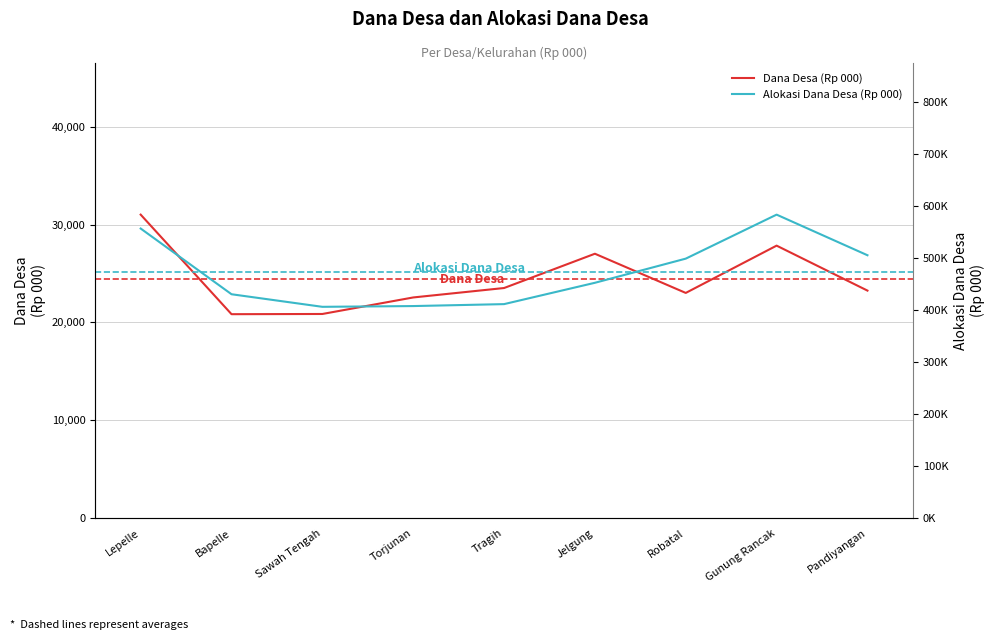

List the series in order of their overall mean, lowest first.

Dana Desa (Rp 000), Alokasi Dana Desa (Rp 000)